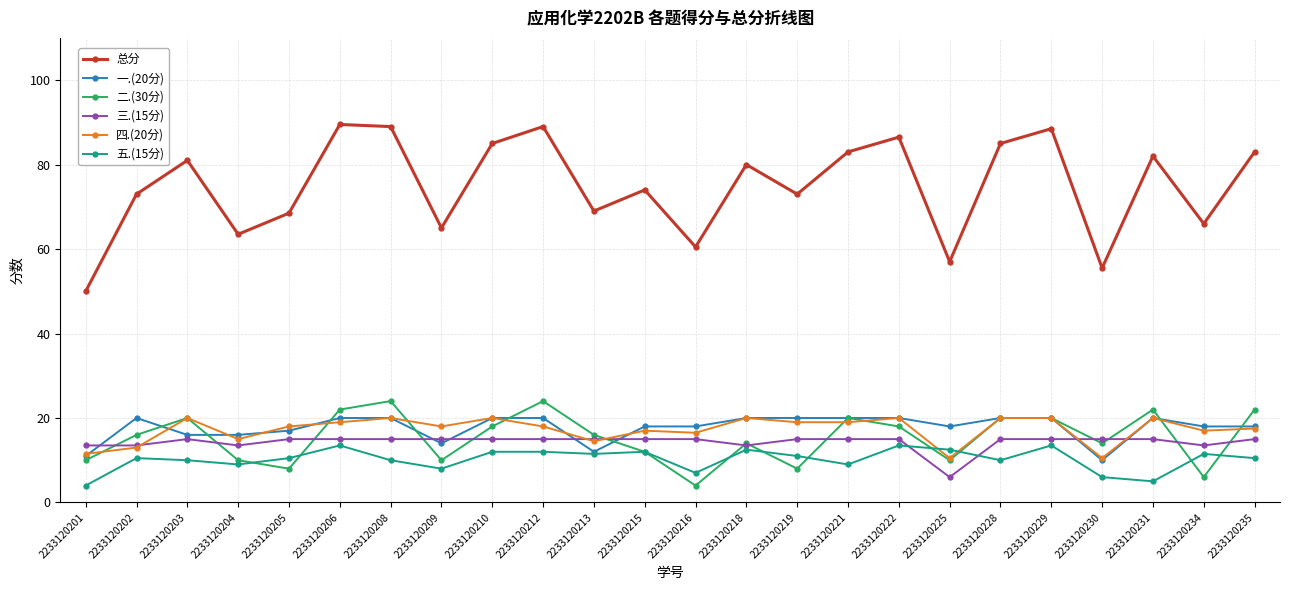

What is the spread (max minus min) of values at 2233120204?

54.5